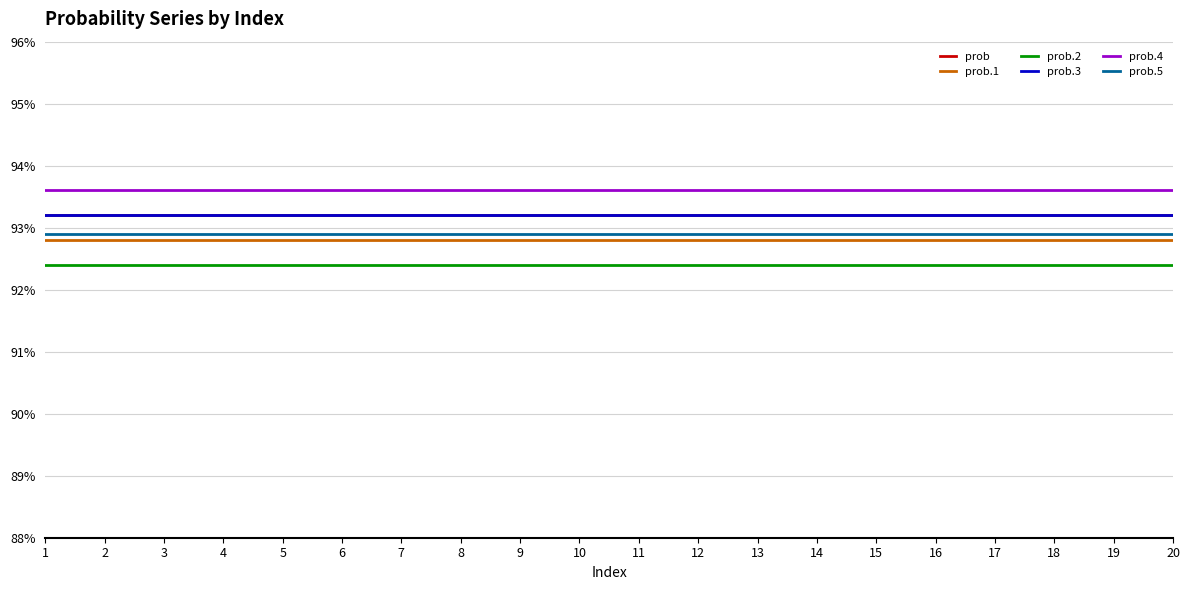

Is this an area chart (filled region under the line)?

No